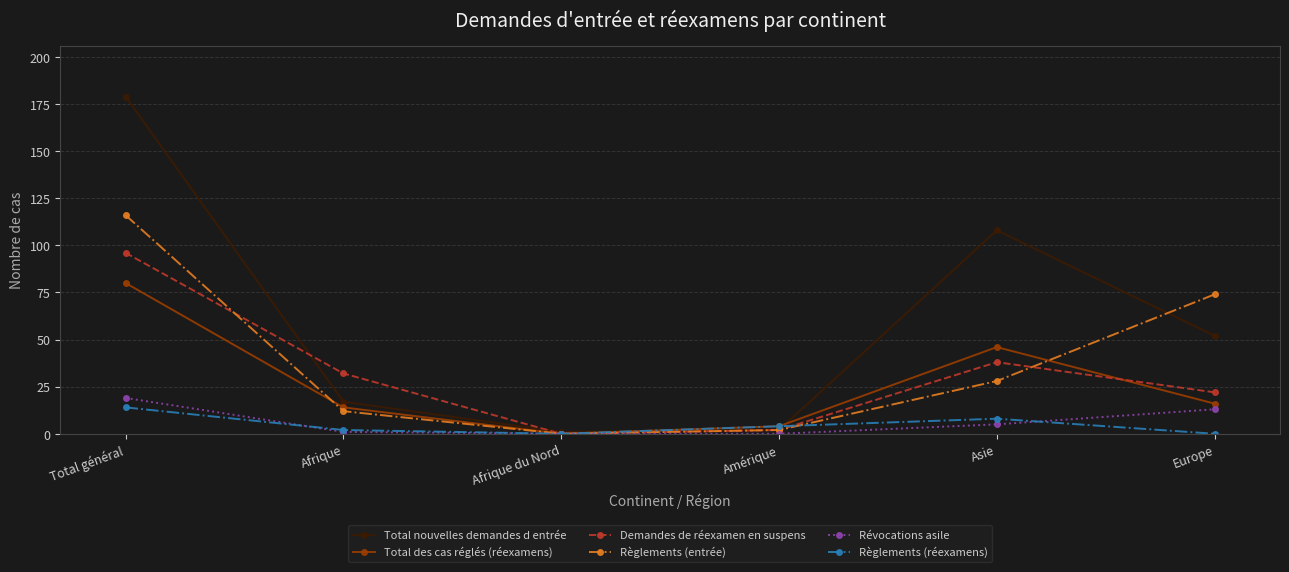

True or false: Révocations asile has a value of 19 at Total général.

True